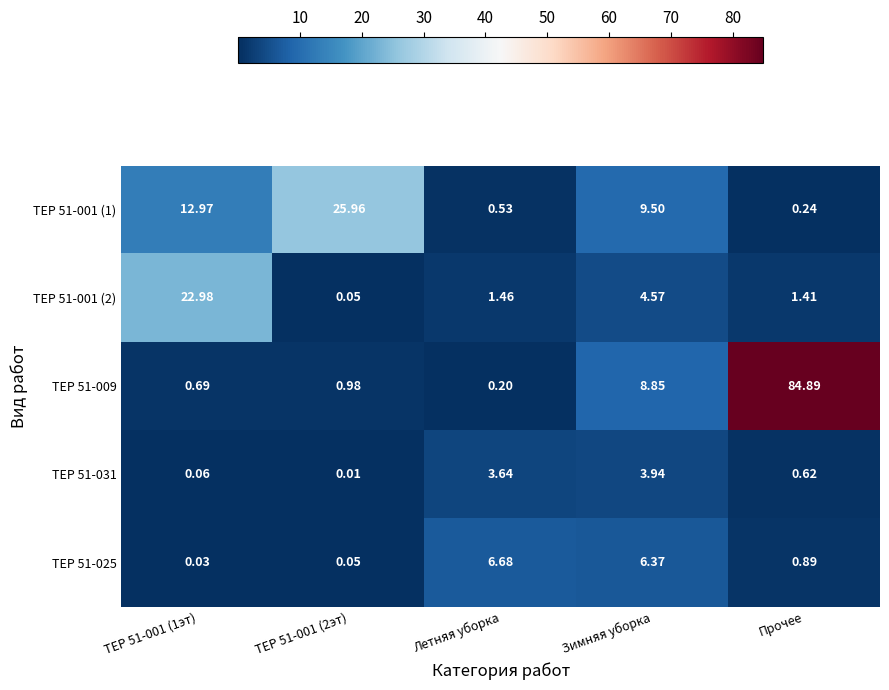

Is the value of ТЕР 51-031 at ТЕР 51-001 (1эт) greater than the value of ТЕР 51-009 at Зимняя уборка?

No